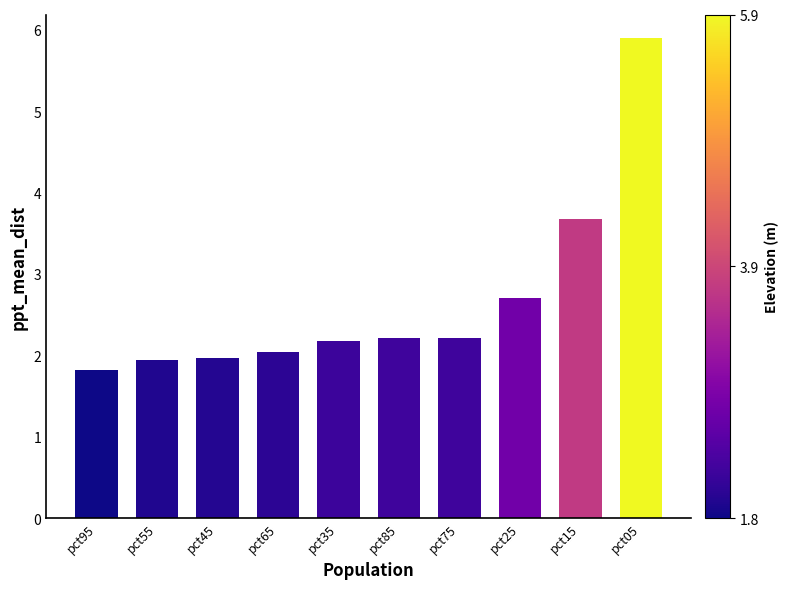

Reading left to right, list all the values displayed in this chart.

1.8	1.9	2.0	2.0	2.2	2.2	2.2	2.7	3.7	5.9